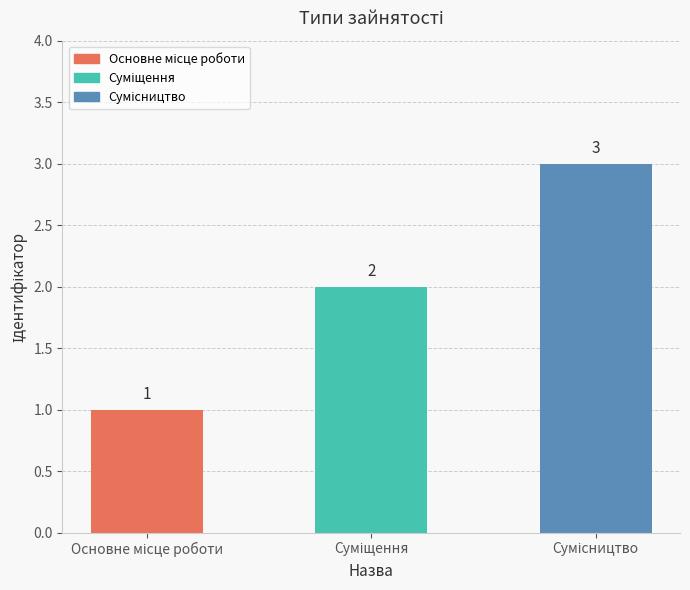

What is the value of the 3rd bar from the left?

3